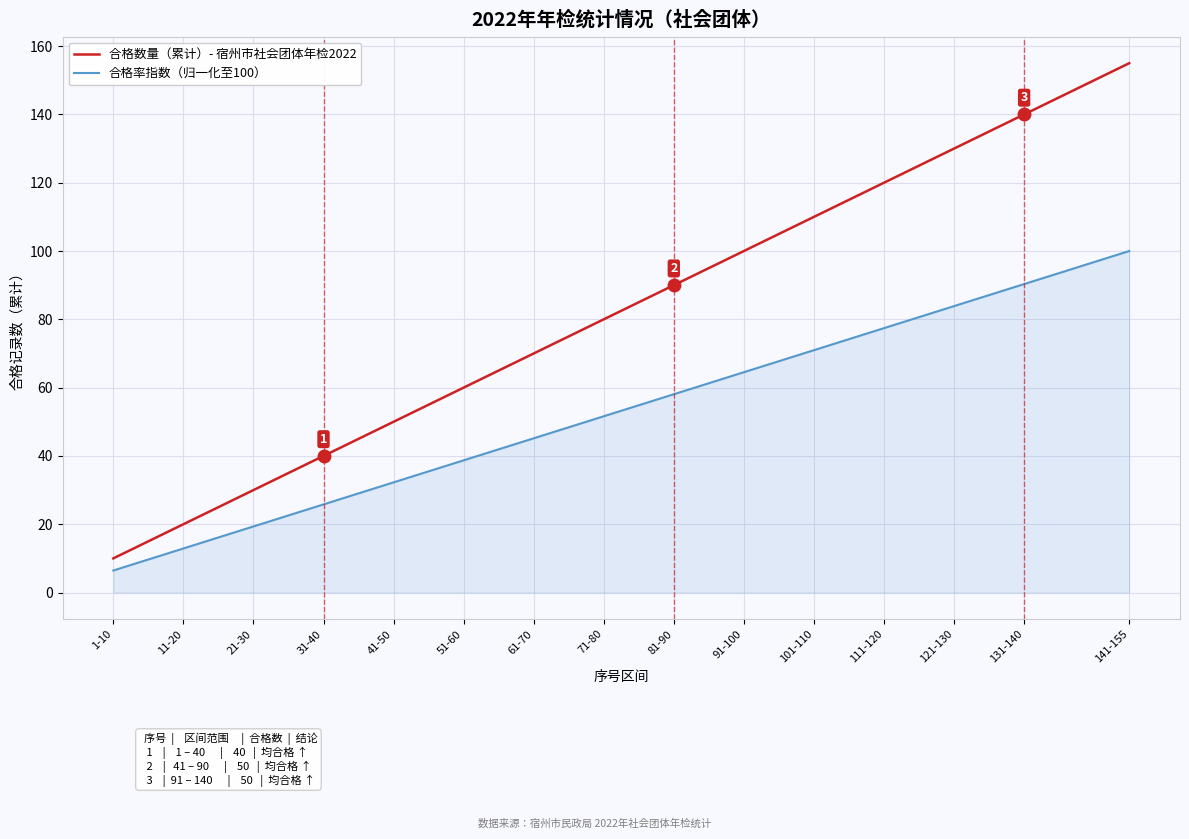

Rank the series by their average value, from highest to lowest.

合格数量（累计）- 宿州市社会团体年检2022, 合格率指数（归一化至100）